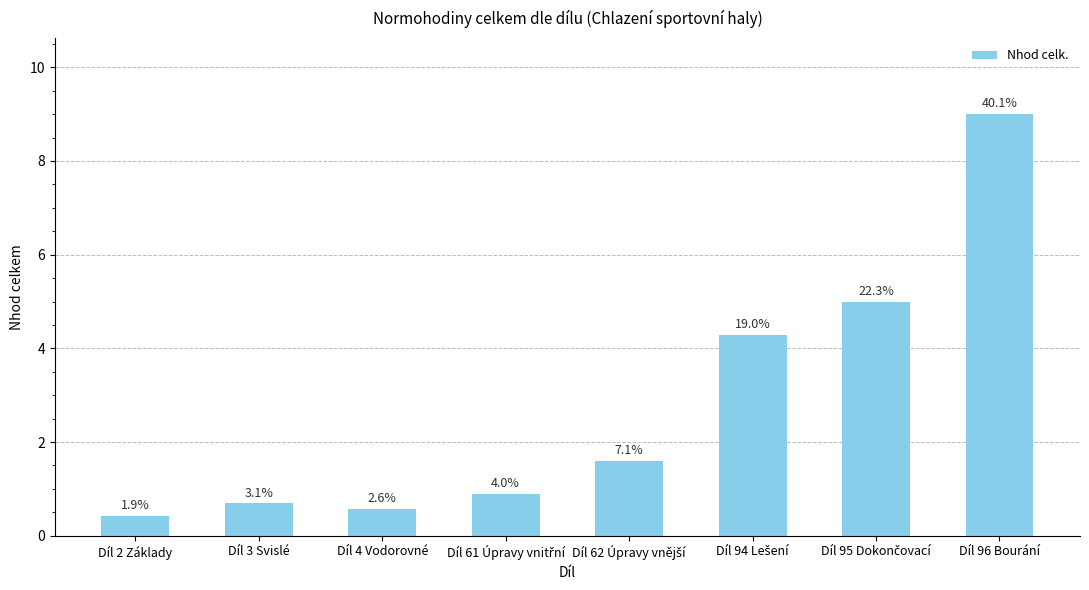

At which category does the chart reach its minimum across all series?

Díl 2 Základy